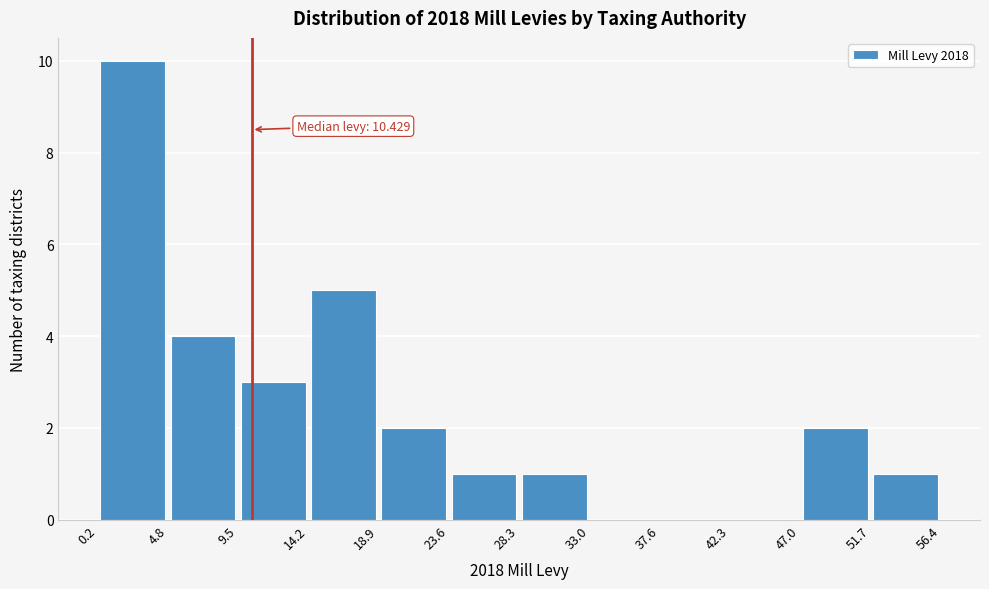

Which range on the x-axis has the tallest bar?

0.2 to 4.8